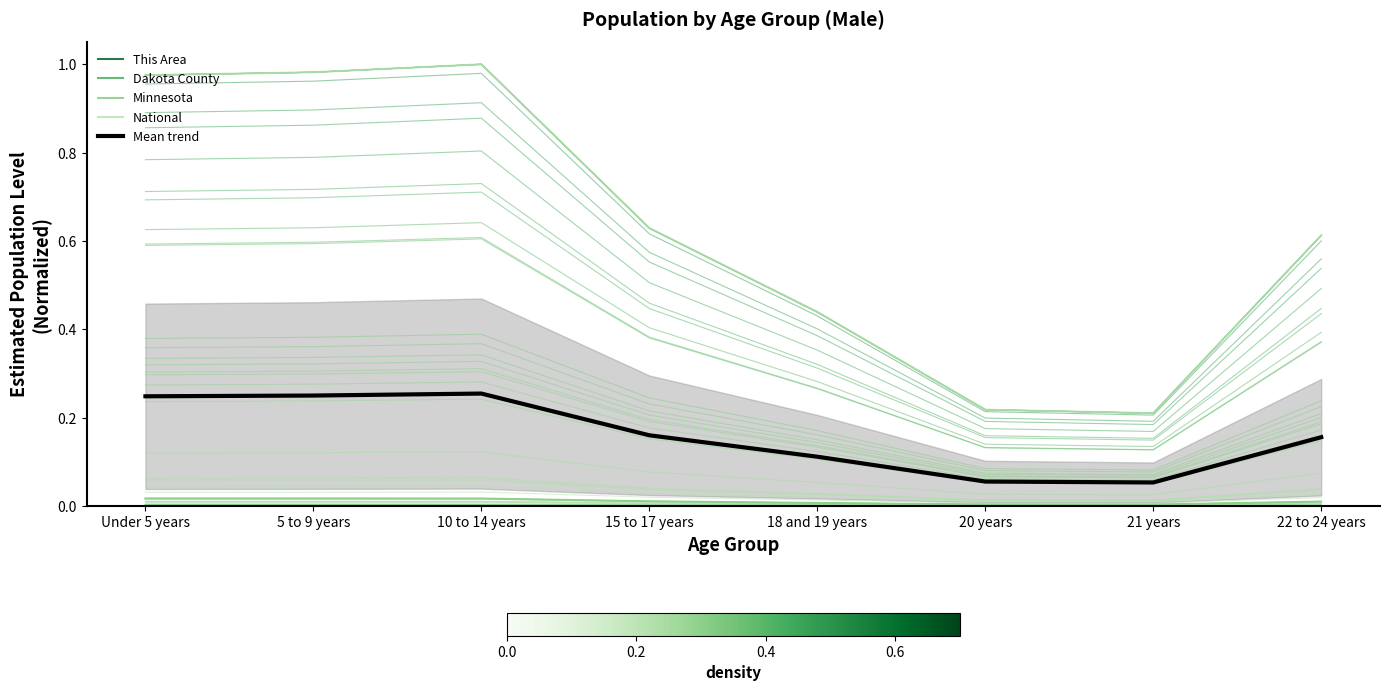

What is the spread (max minus min) of values at 5 to 9 years?

1.0